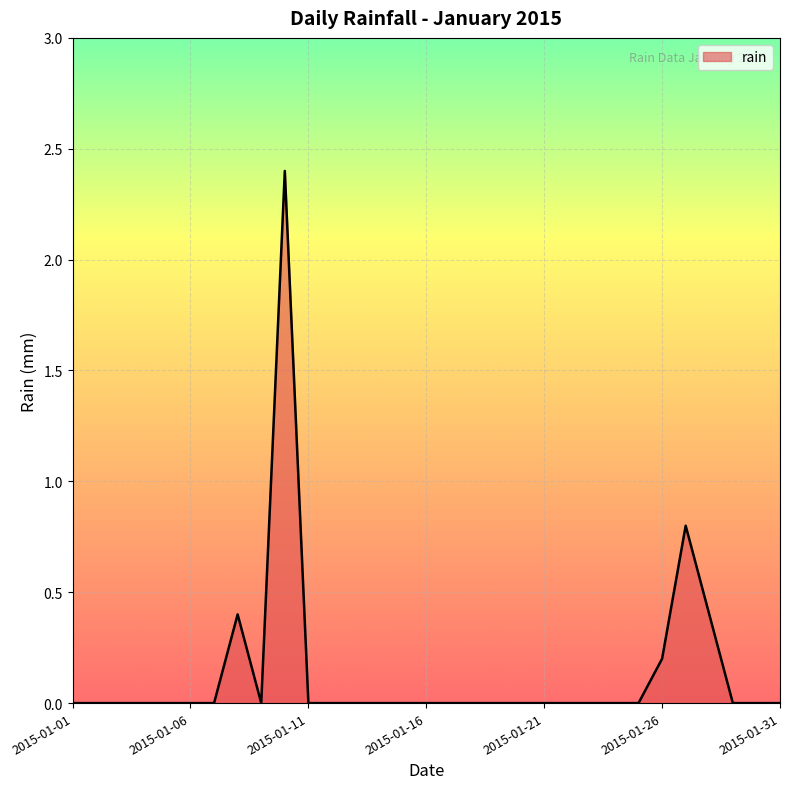

What is the greatest value displayed?

2.4